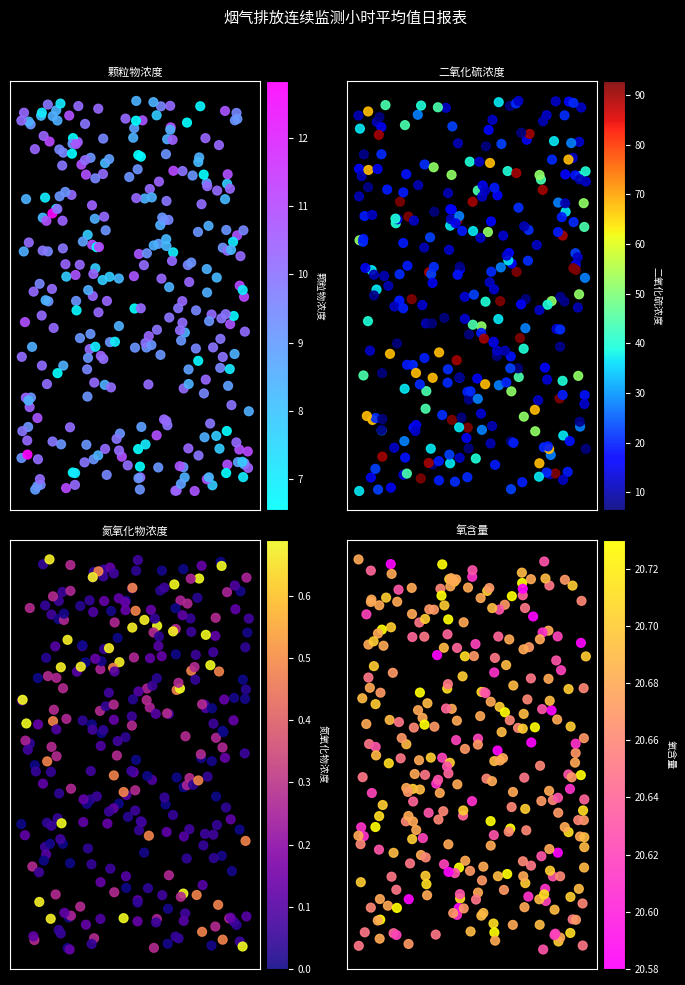

Reading left to right, list all the values displayed in this chart.

颗粒物浓度: 00~01=10.2	01~02=8.3	02~03=10.8	03~04=8.5	04~05=9.5	05~06=8.4	06~07=9.2	07~08=10.2	08~09=10.4	09~10=10.3	10~11=10.3	11~12=10.2	12~13=9.9	13~14=10.9	14~15=9.1	15~16=12.8	16~17=7.8	17~18=11.1	18~19=6.5	19~20=10.0	20~21=6.7	21~22=8.9	22~23=7.0	23~24=9.2
二氧化硫浓度: 00~01=6.4	01~02=10.5	02~03=7.7	03~04=15.1	04~05=10.5	05~06=28.1	06~07=19.6	07~08=67.5	08~09=20.9	09~10=40.0	10~11=12.9	11~12=22.7	12~13=12.7	13~14=21.2	14~15=11.8	15~16=90.0	16~17=18.5	17~18=51.9	18~19=19.2	19~20=37.0	20~21=12.0	21~22=92.8	22~23=15.9	23~24=44.5
氮氧化物浓度: 00~01=0.7	01~02=0.0	02~03=0.3	03~04=0.1	04~05=0.3	05~06=0.0	06~07=0.1	07~08=0.0	08~09=0.7	09~10=0.0	10~11=0.5	11~12=0.1	12~13=0.1	13~14=0.0	14~15=0.1	15~16=0.1	16~17=0.0	17~18=0.1	18~19=0.3	19~20=0.1	20~21=0.3	21~22=0.1	22~23=0.1	23~24=0.0
氧含量: 00~01=20.7	01~02=20.7	02~03=20.7	03~04=20.6	04~05=20.7	05~06=20.7	06~07=20.7	07~08=20.7	08~09=20.6	09~10=20.7	10~11=20.7	11~12=20.7	12~13=20.7	13~14=20.6	14~15=20.7	15~16=20.6	16~17=20.6	17~18=20.7	18~19=20.6	19~20=20.7	20~21=20.7	21~22=20.7	22~23=20.7	23~24=20.6